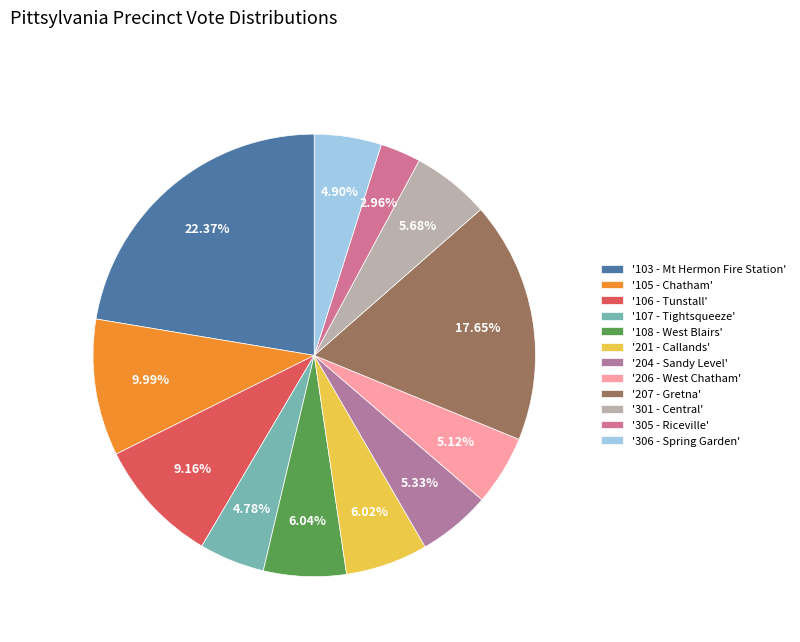

How many segments does this pie chart have?

12